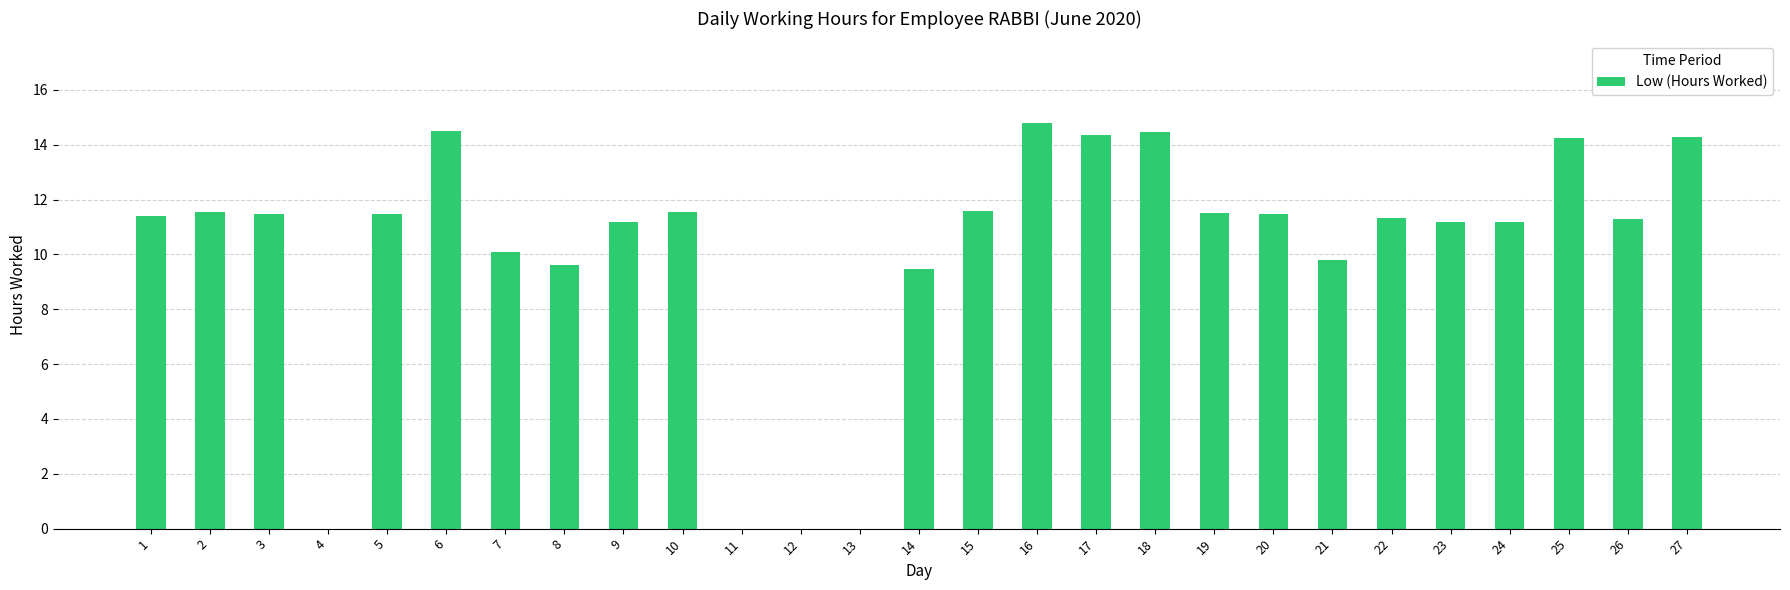

Is it true that the value at 14 is 5.4?

False